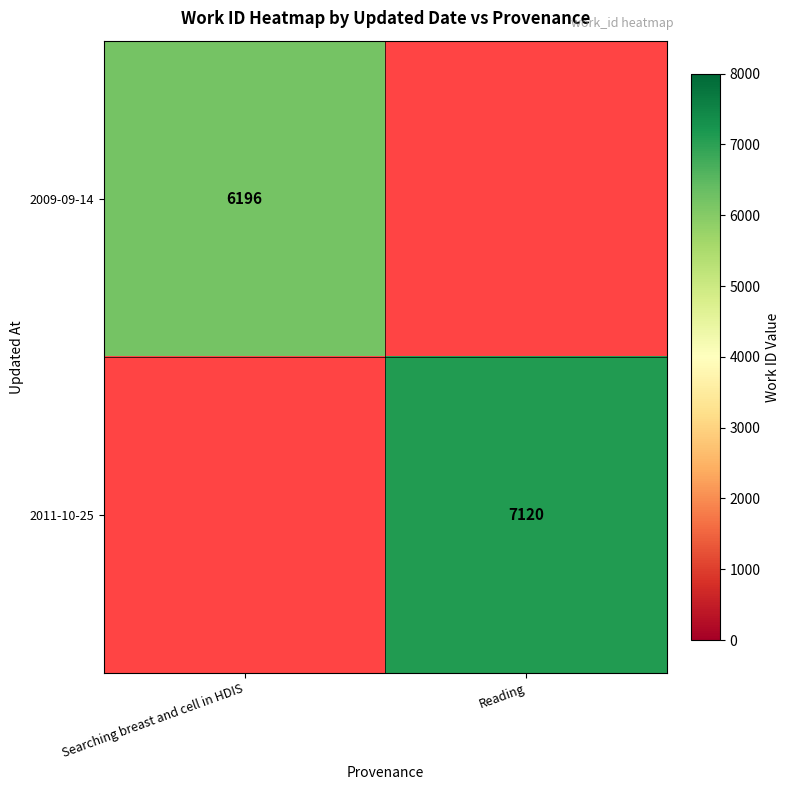

The 2011-10-25 series shows 12172 at Reading. True or false?

False